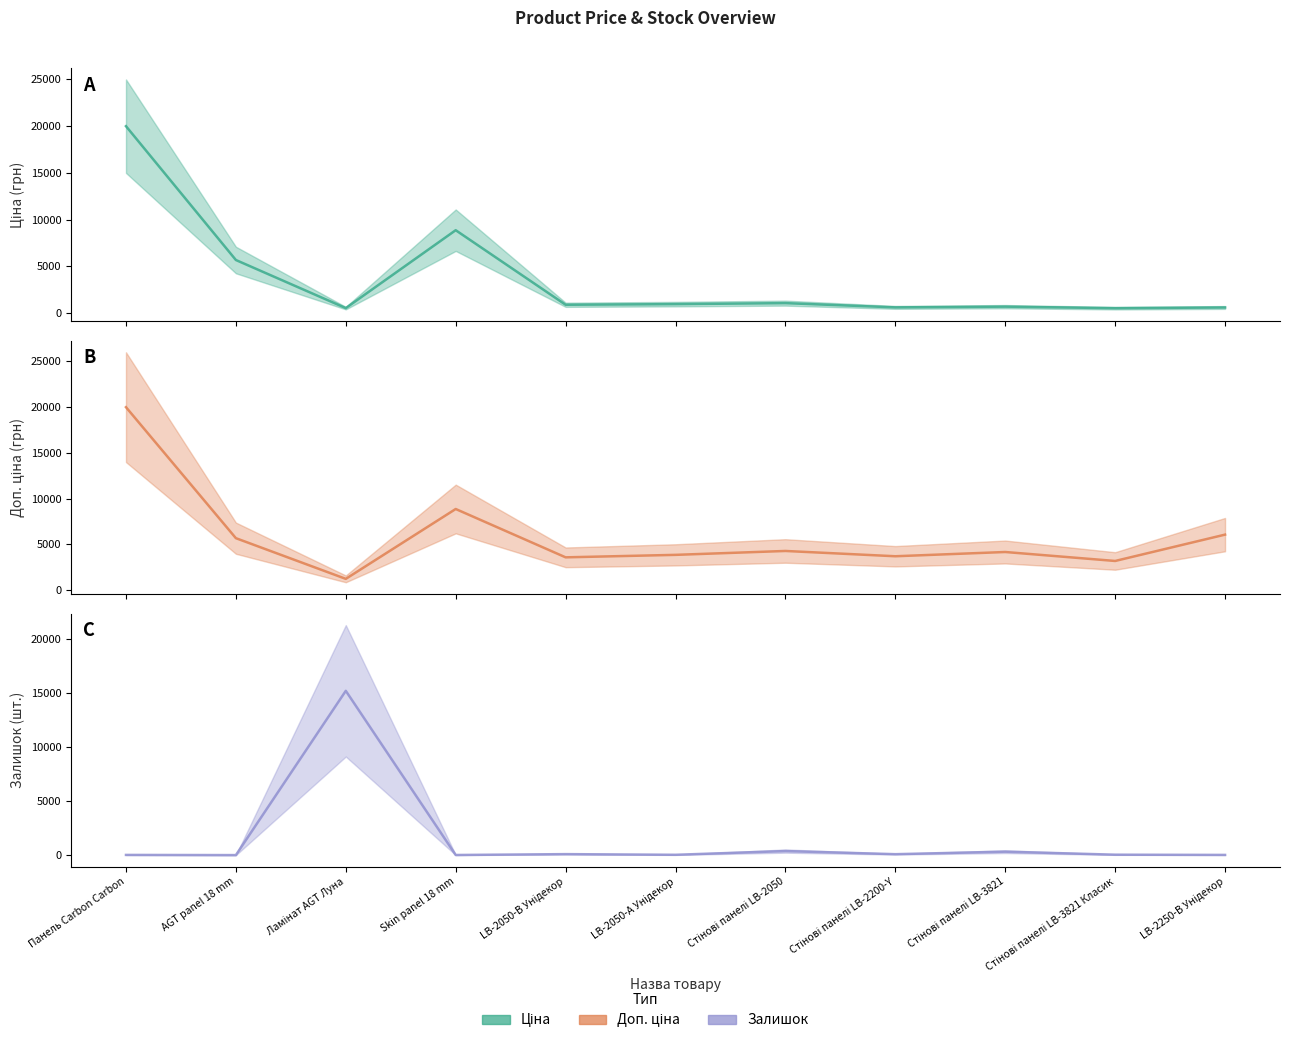

How many times do Доп. ціна and Залишок cross each other?

2